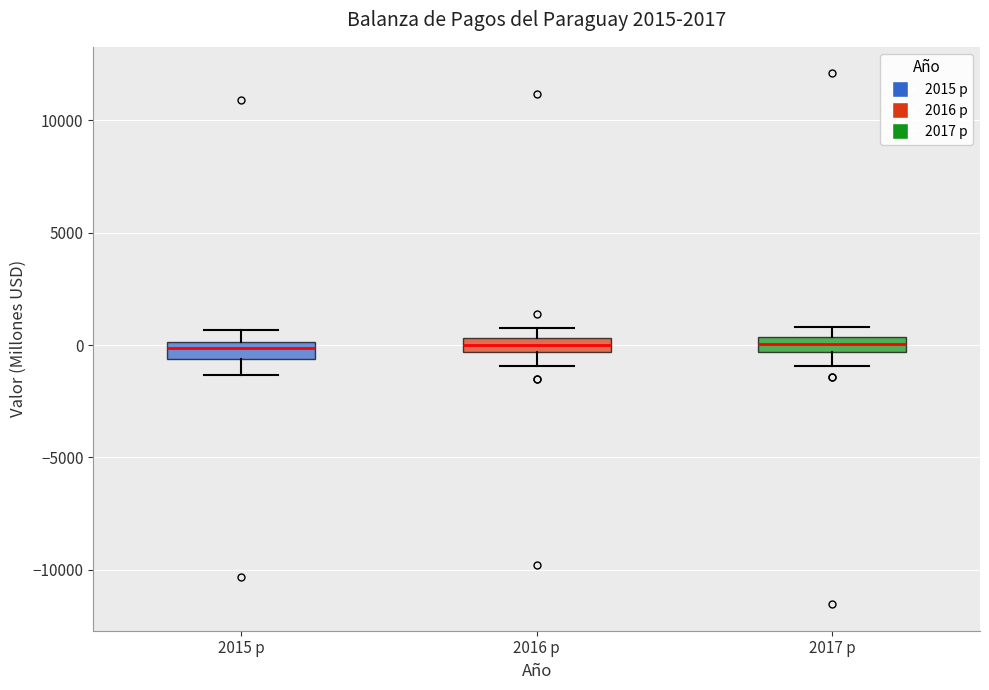

Where does the median line of the box for 2016 p sit on the y-axis? The values are not printed on the chart, so give them approximately, as read against the axis.

0